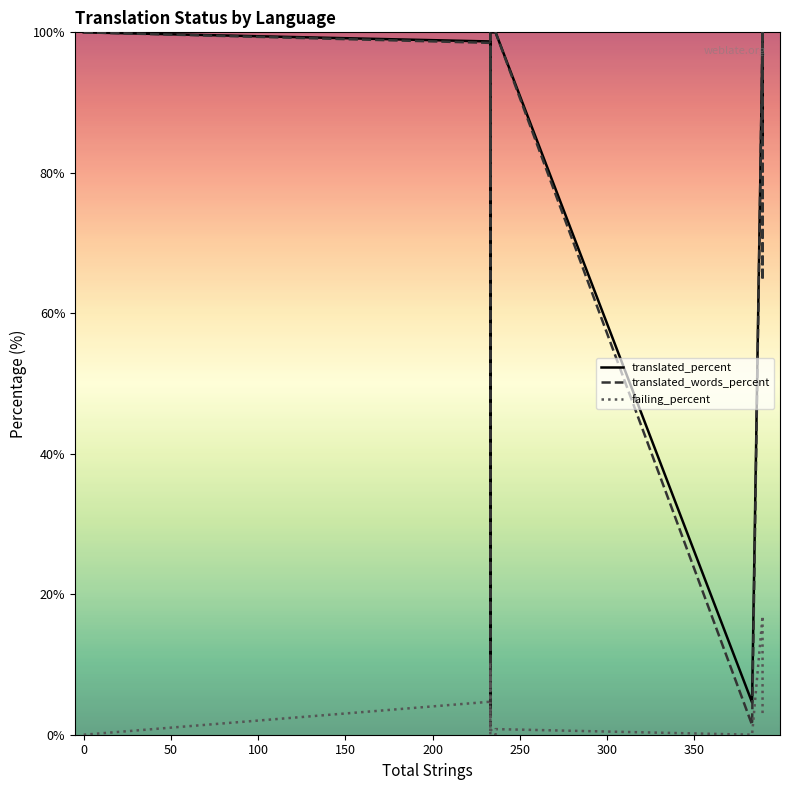

At how many categories does at least one series exceed 91?

11